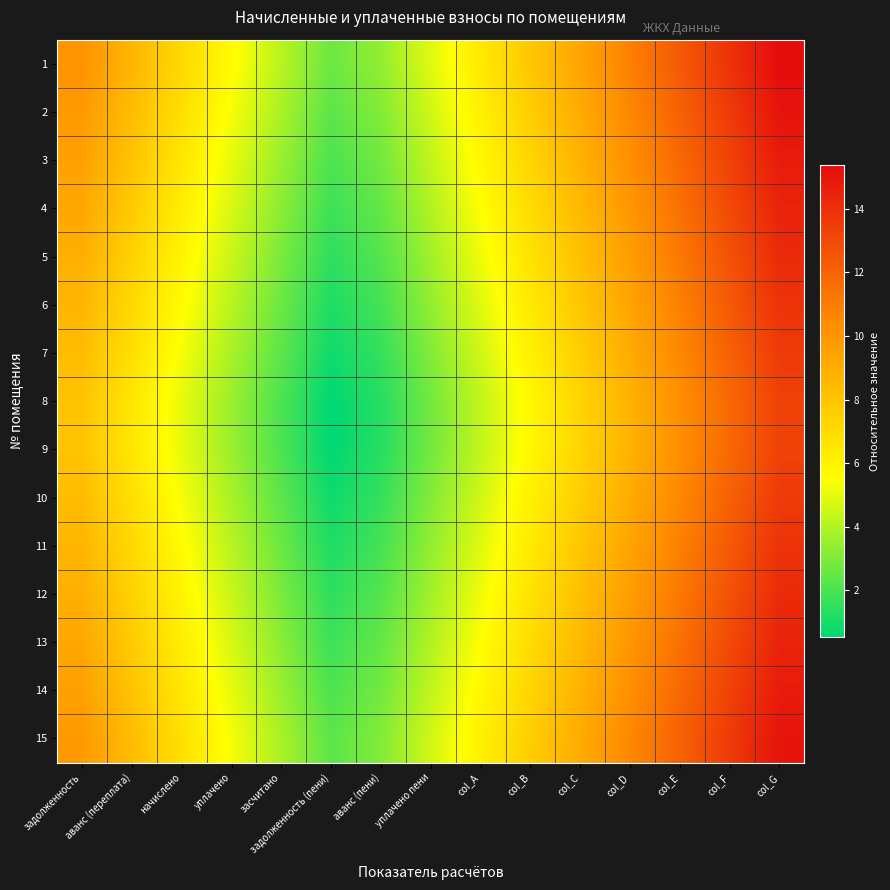

What is the minimum value shown in the chart?

0.5